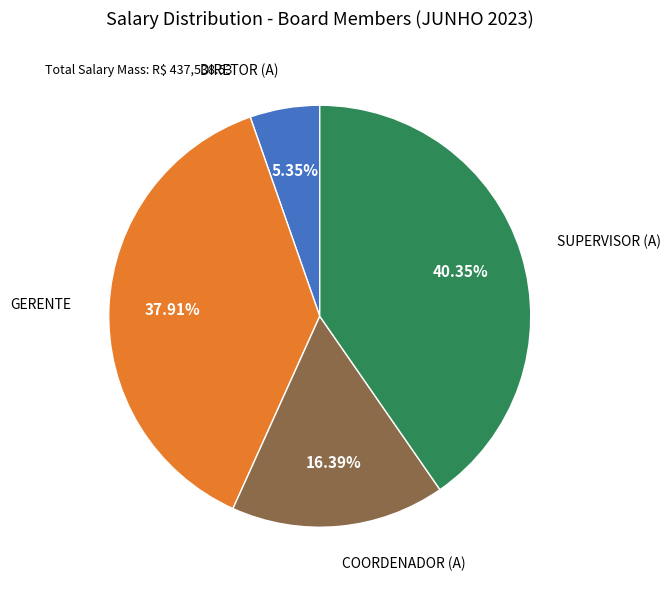

Does any single category account for the majority?

No